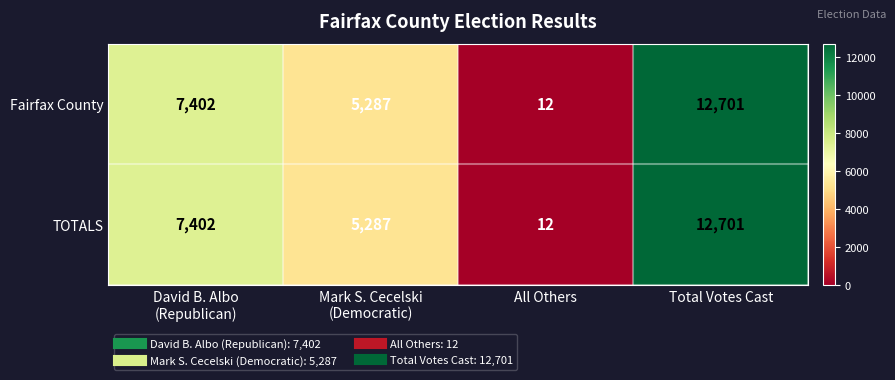

At which category does the chart reach its peak across all series?

Total Votes Cast